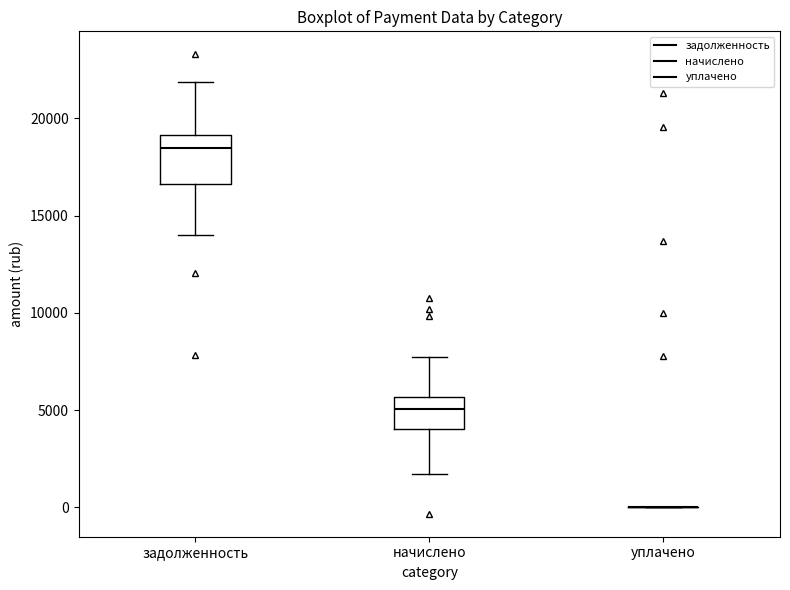

Reading left to right, read every box against the y-axis: the position of its median line, the range the box covers, and the ends of its whiskers. The values are not printed on the chart, so give them approximately, as read against the axis.

задолженность: median 18500, box 16500 to 19000, whiskers 14000 to 22000
начислено: median 5000, box 4000 to 5500, whiskers 1500 to 7500
уплачено: box collapsed to a line at 0, whiskers 0 to 0